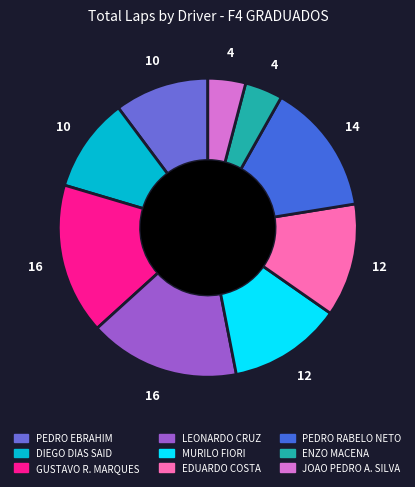

Is there a majority slice in this chart?

No